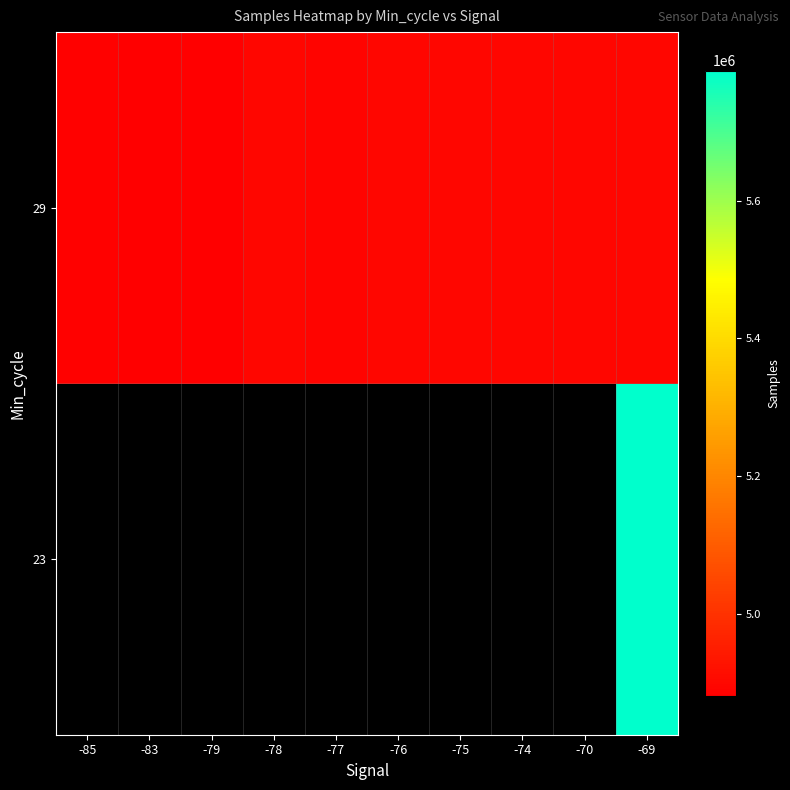

How many data points does each series have?

10